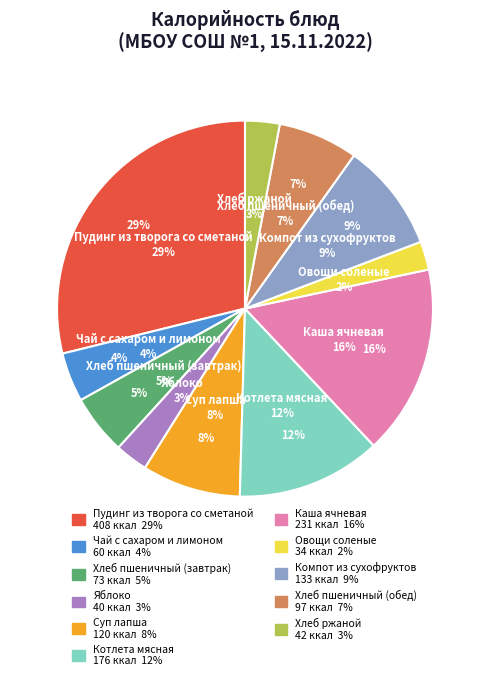

What portion of the pie excludes Обед?

41.1%